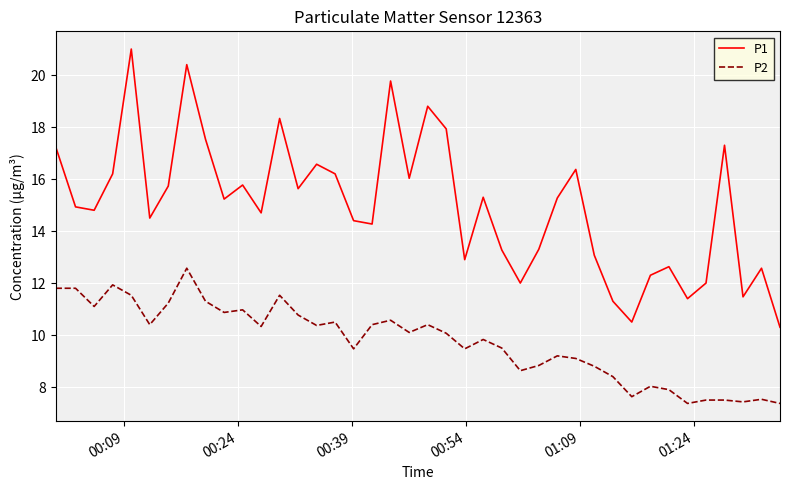

What is the maximum value for P2?

12.6